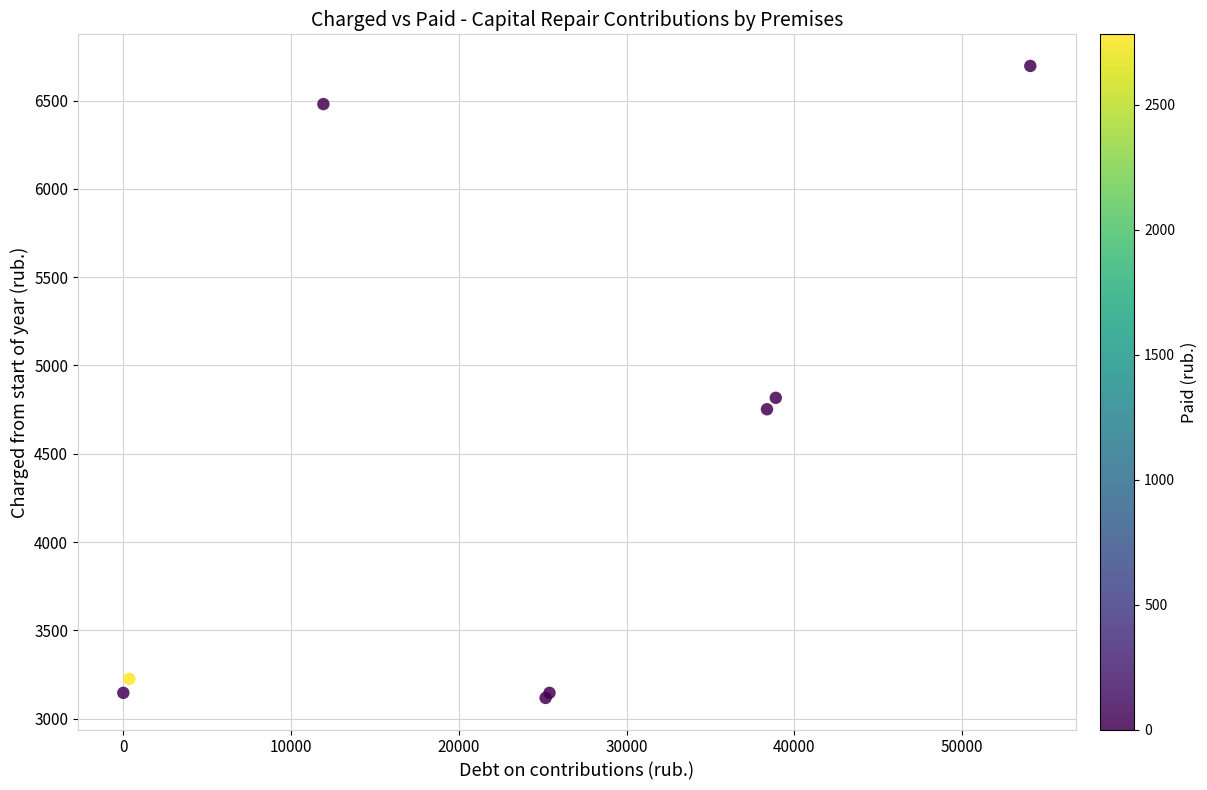

What Y value in the scatter plot is closest to 4906?

4816.8